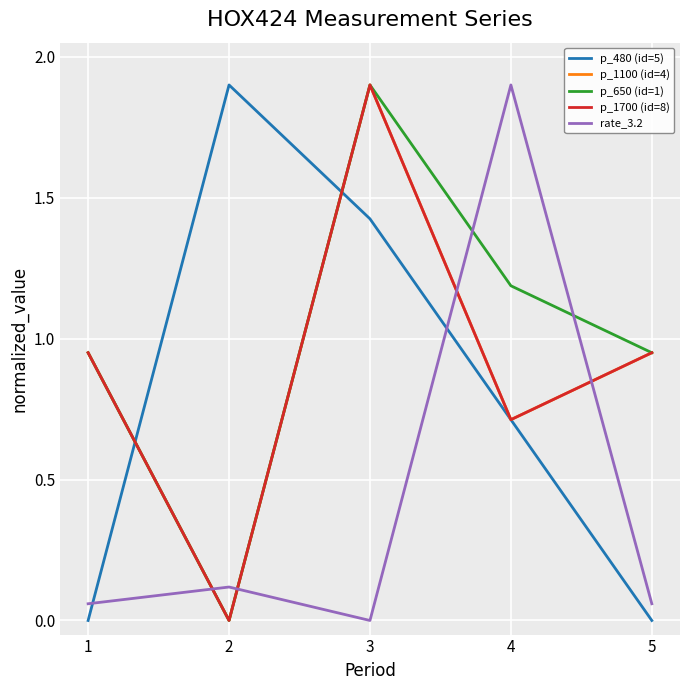

Reading left to right, list all the values displayed in this chart.

p_480 (id=5): 1=0.0	2=1.9	3=1.4	4=0.7	5=0.0
p_1100 (id=4): 1=0.9	2=0.0	3=1.9	4=0.7	5=0.9
p_650 (id=1): 1=0.9	2=0.0	3=1.9	4=1.2	5=0.9
p_1700 (id=8): 1=0.9	2=0.0	3=1.9	4=0.7	5=0.9
rate_3.2: 1=0.1	2=0.1	3=0.0	4=1.9	5=0.1